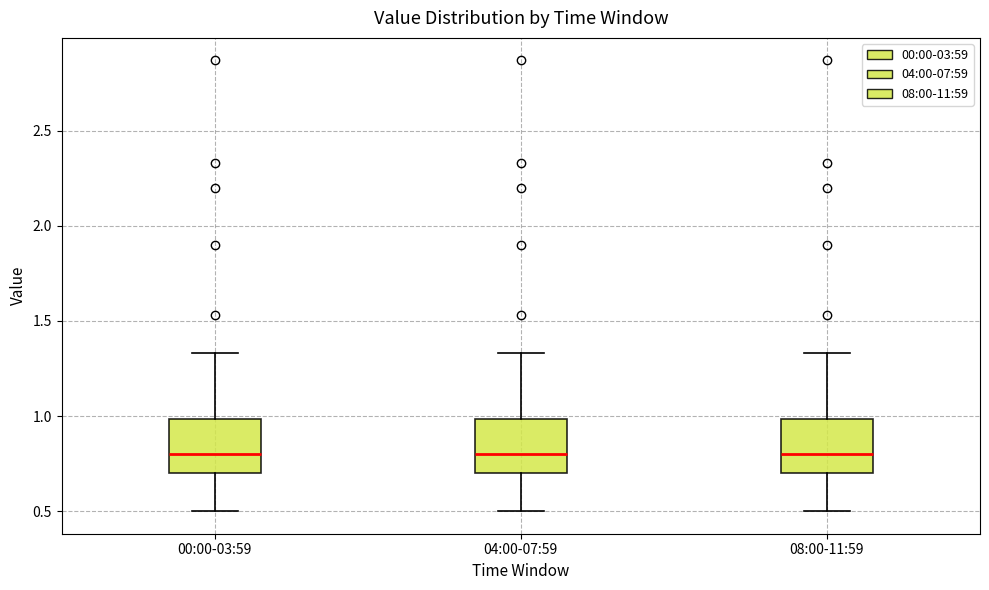

Where does the median line of the box for 00:00-03:59 sit on the y-axis? The values are not printed on the chart, so give them approximately, as read against the axis.

0.80